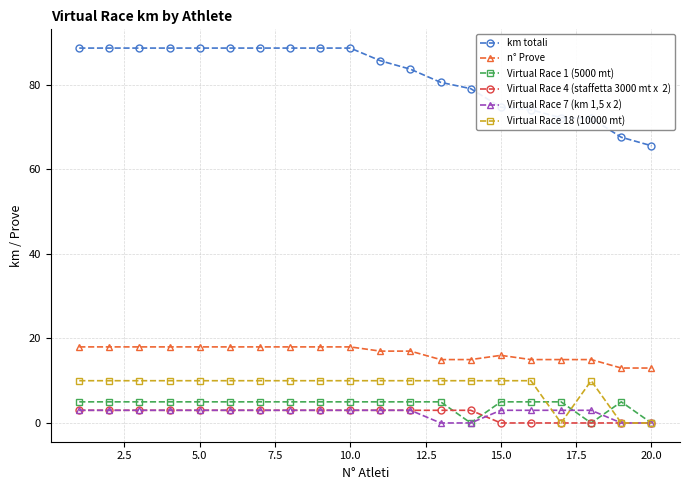

What is the greatest value displayed?

88.7